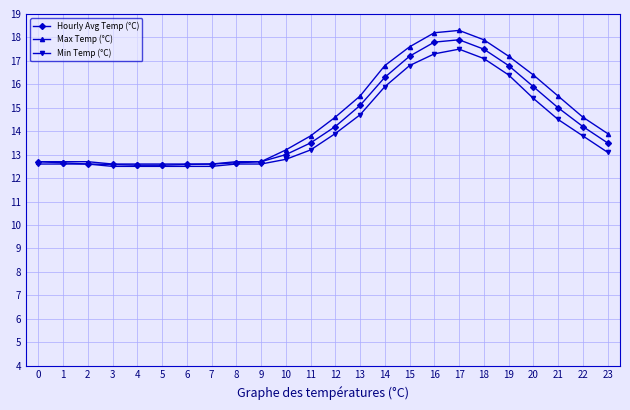

What is the value of the Hourly Avg Temp (°C) point at the 19th from the left?

17.5